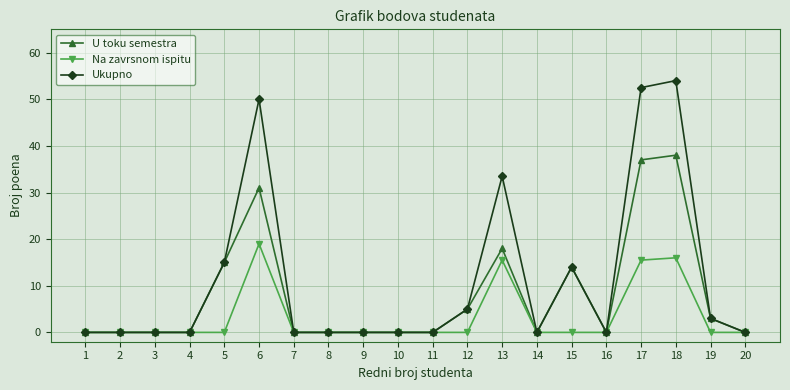

How many lines are shown in the chart?

3